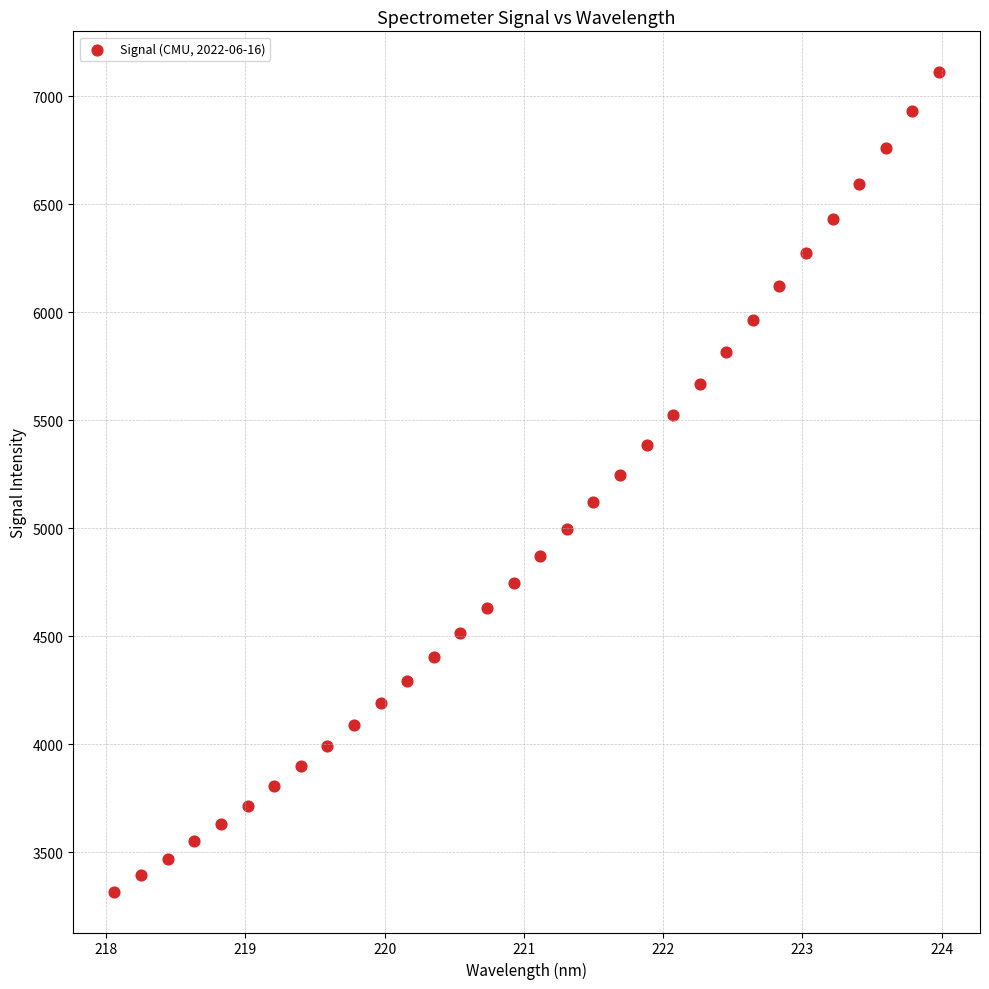

What is the range of Y values (max minus min)?

3792.6